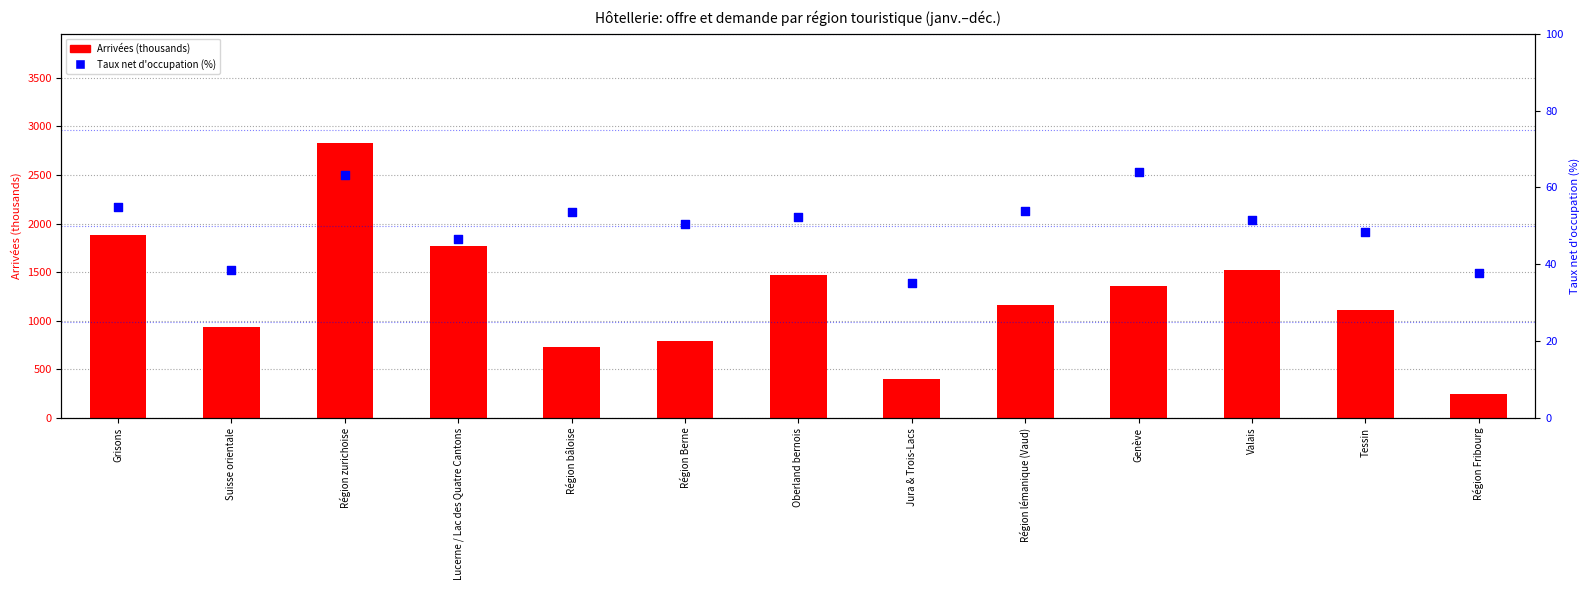

Which series contains the highest Y value?

Arrivées (thousands)